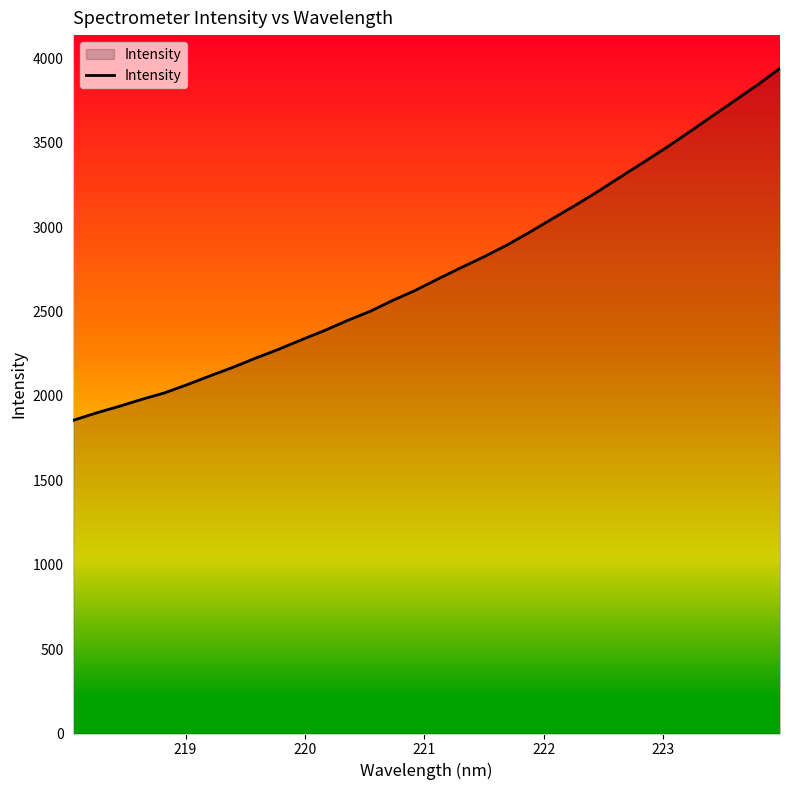

What is the maximum value shown in the chart?

3939.6